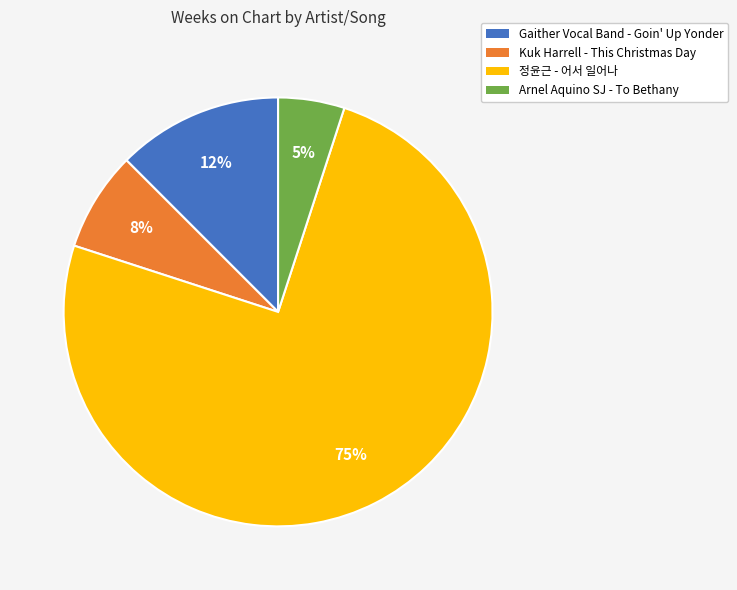

What is the largest slice in the pie chart?

정윤근 - 어서 일어나